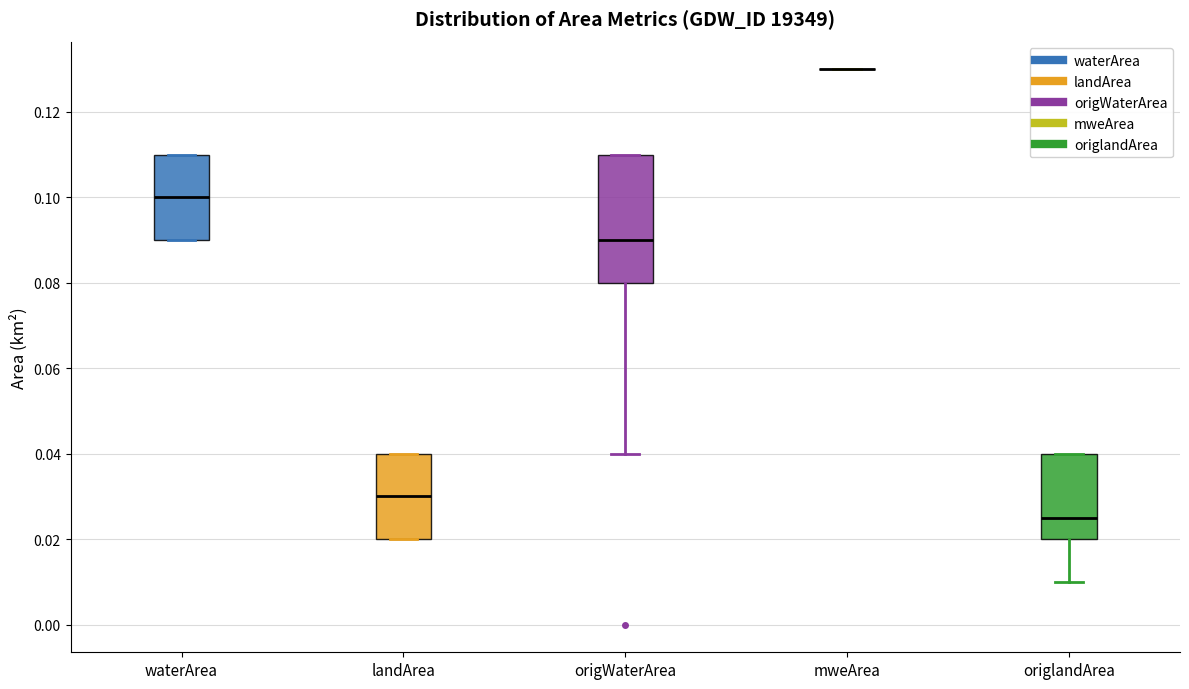

Where is the upper edge of the box for origlandArea on the y-axis? The values are not printed on the chart, so give them approximately, as read against the axis.

0.040